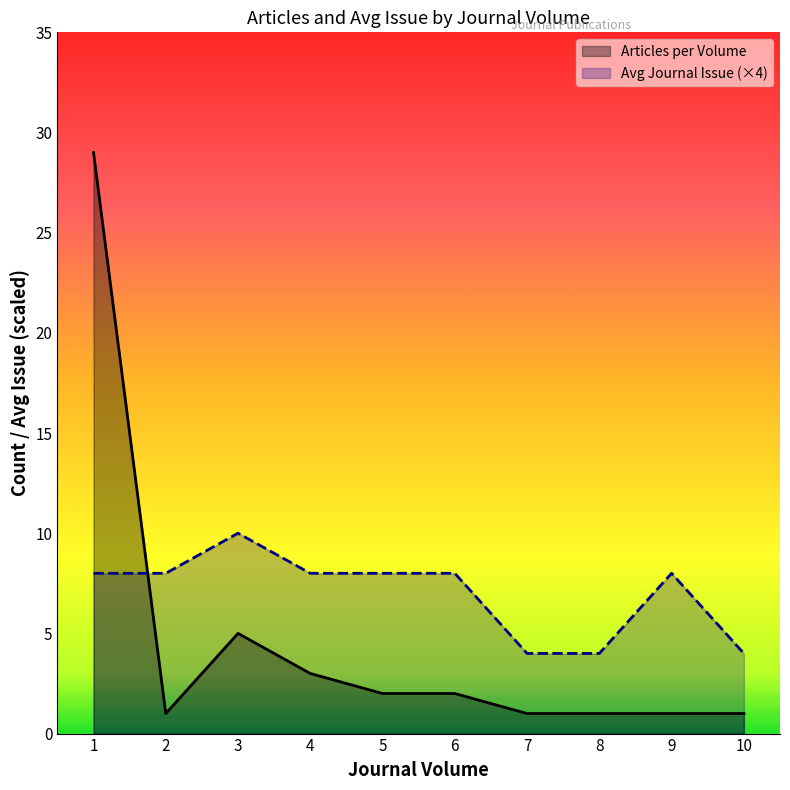

The value at 7 is 2. True or false?

False